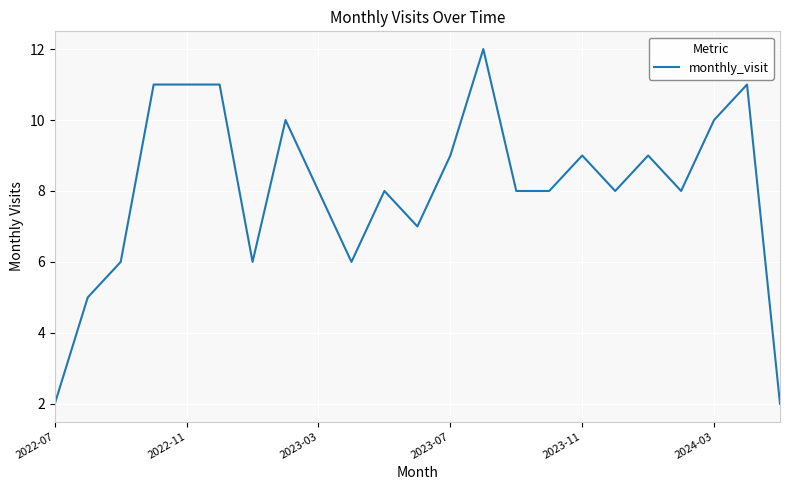

How many lines are shown in the chart?

1